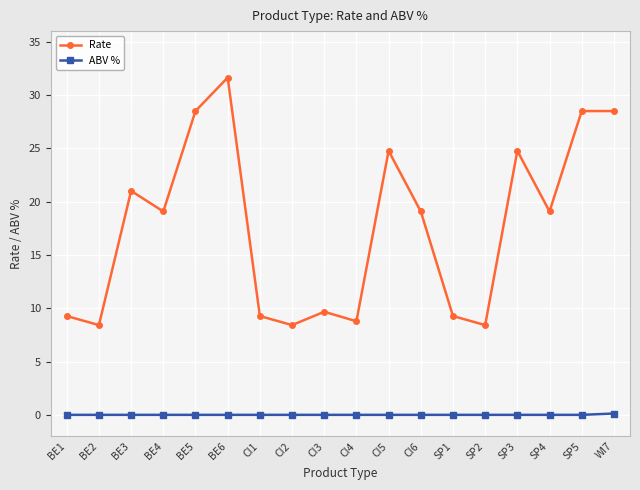

What is the difference between the maximum and minimum values in the Rate series?

23.2